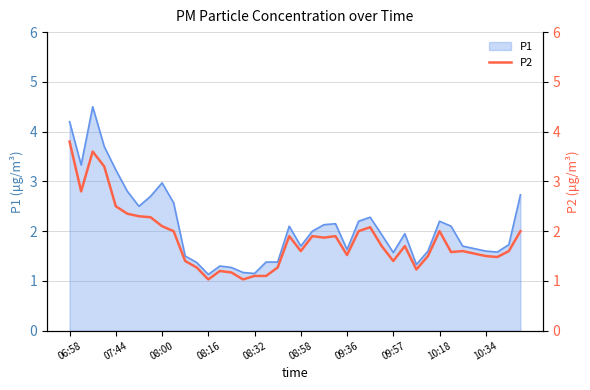

Between 29 and 11, which is larger?

29